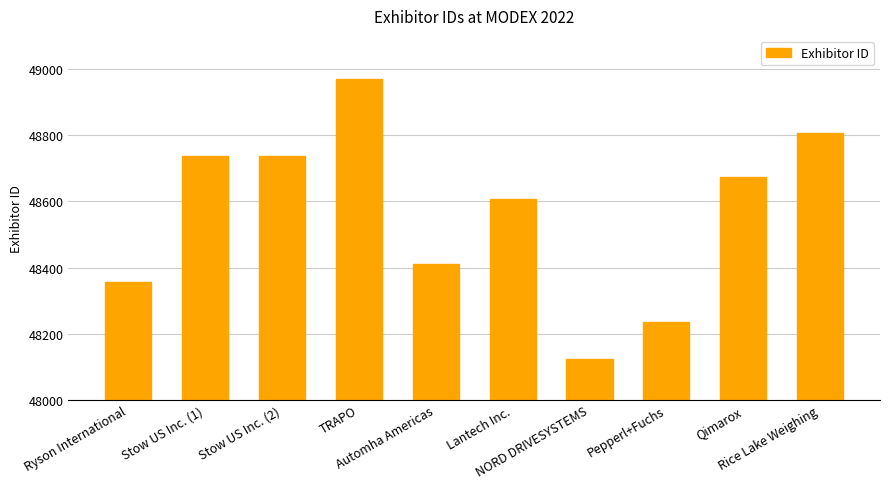

What is the minimum value shown in the chart?

48124